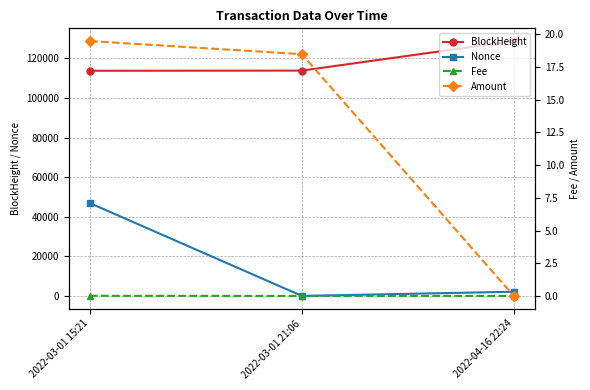

The Fee series shows 0.0 at 2022-03-01 15:21. True or false?

False